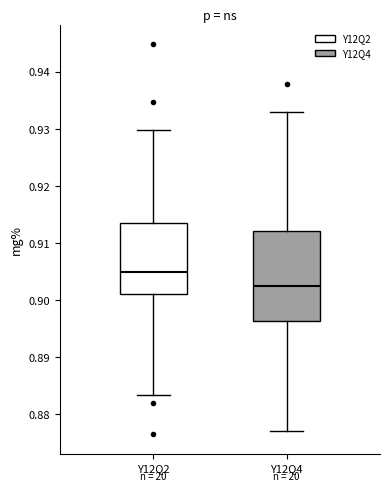

Where does the lower whisker of the box for Y12Q2 end on the y-axis? The values are not printed on the chart, so give them approximately, as read against the axis.

0.883